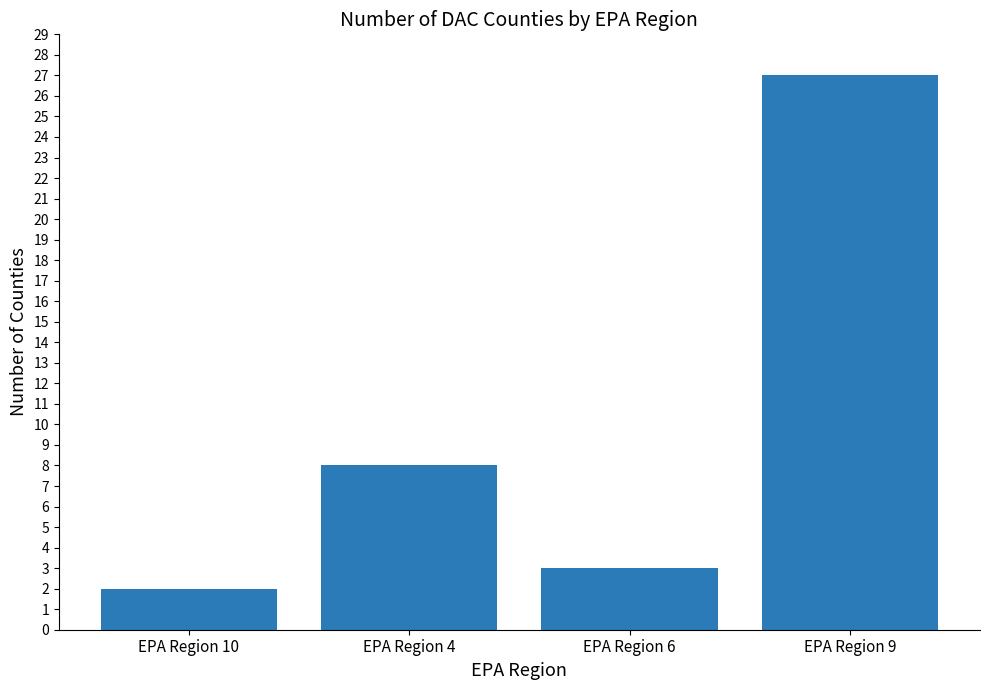

Reading left to right, extract all data points from this chart.

2	8	3	27